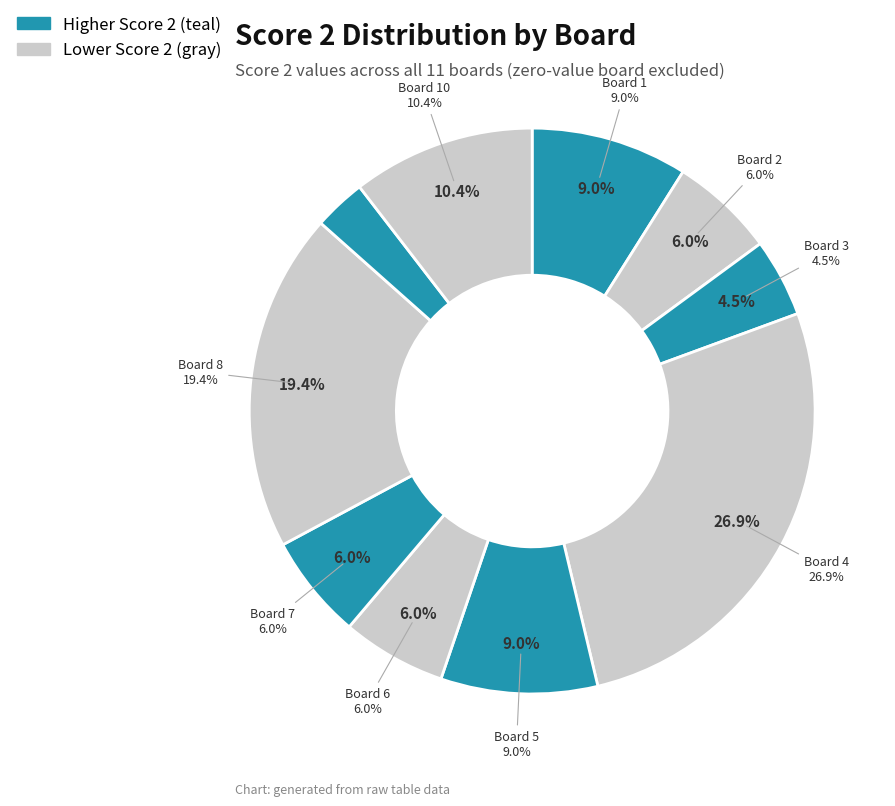

To the nearest percent, what percentage of the pie is 2?

6%